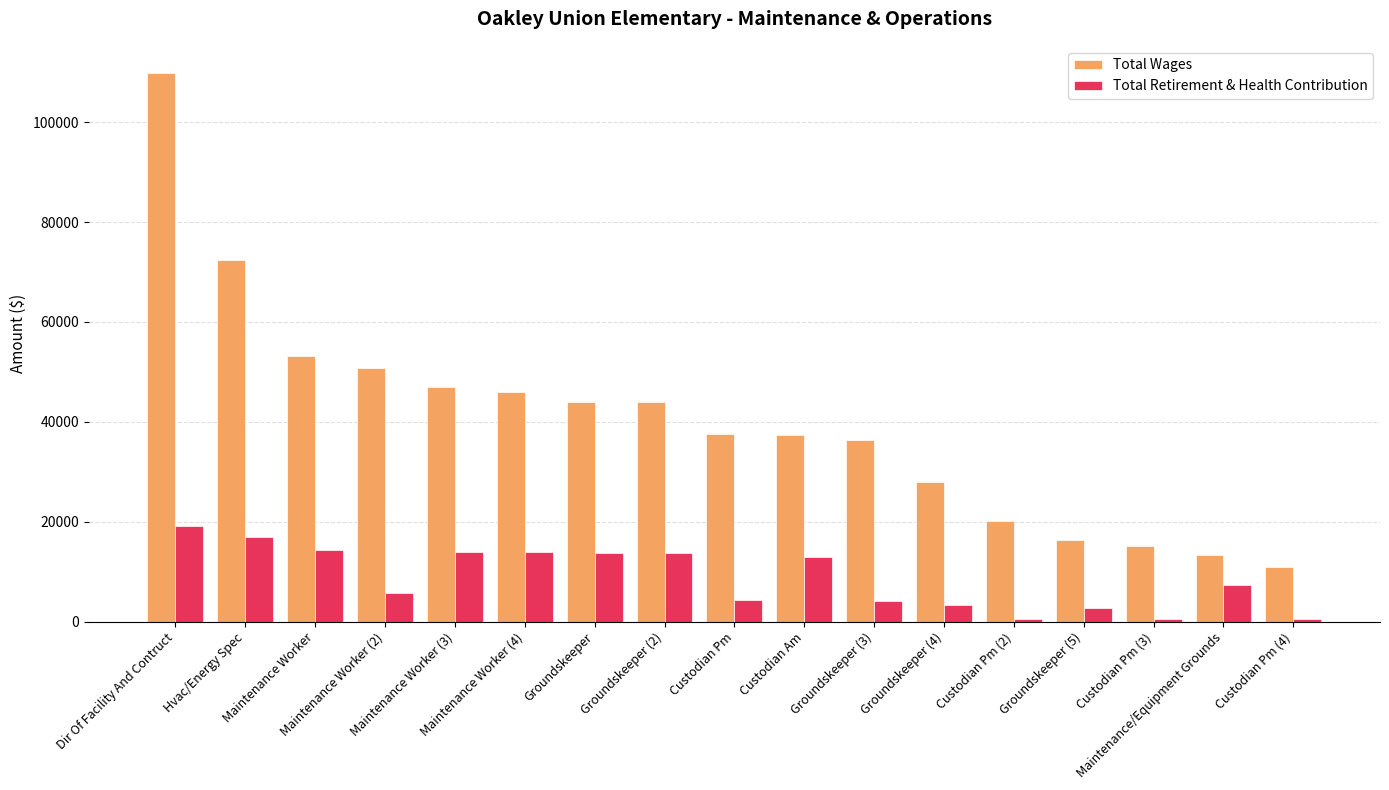

What position from the left is Maintenance Worker (4)?

6